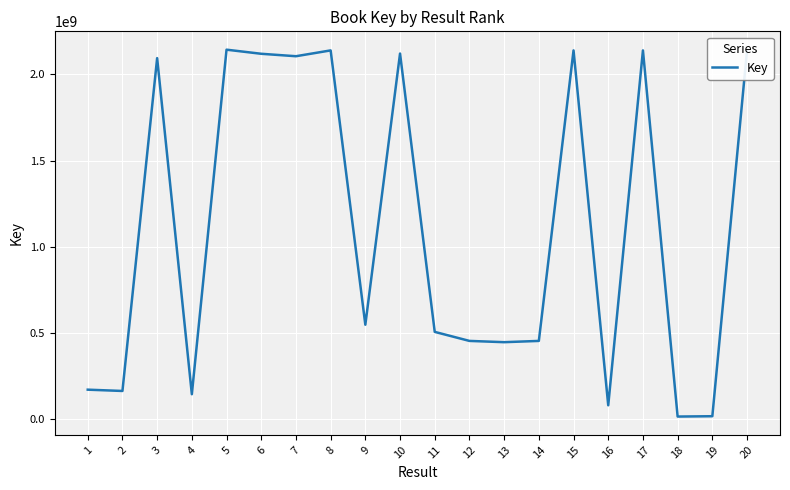

What is the change in value from 2 to 15?

+1972513857